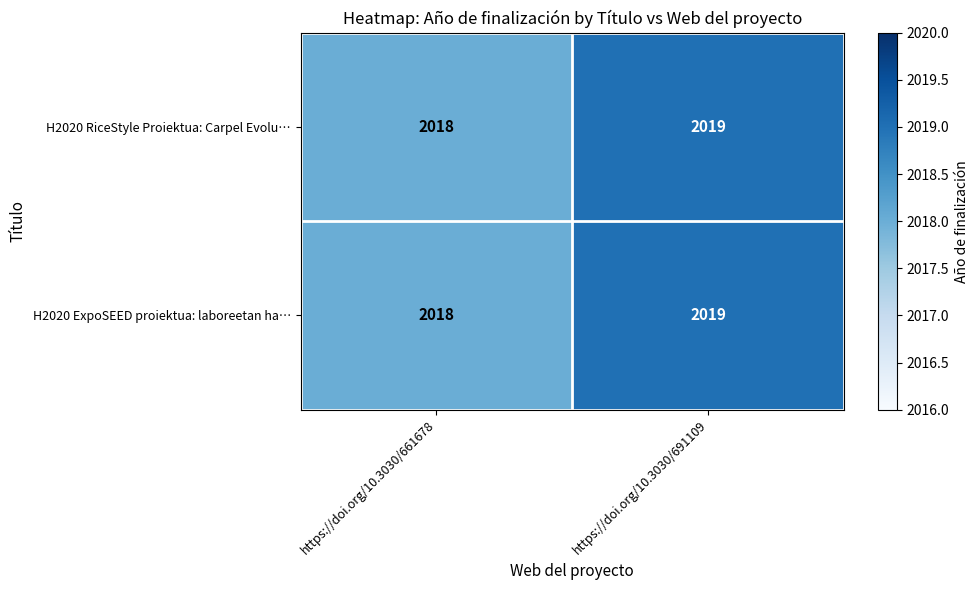

What is the sum of all H2020 RiceStyle Proiektua: Carpel Evolu… values?

4037